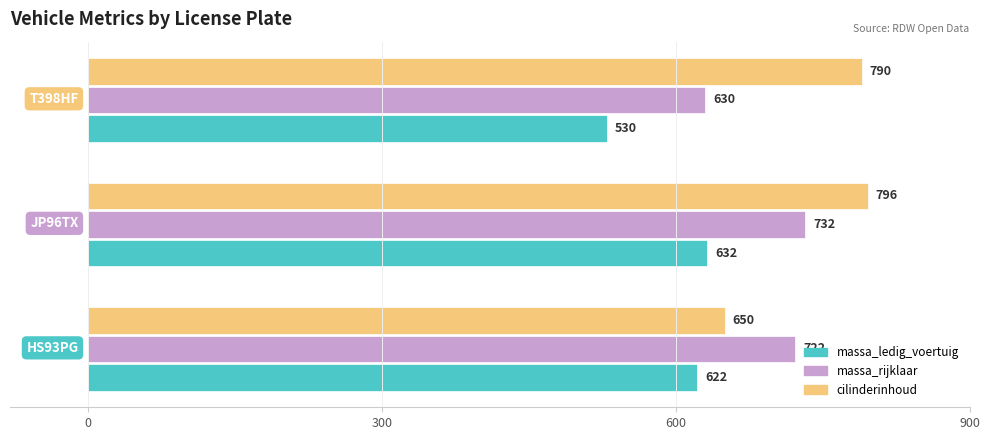

List the series in order of their overall mean, lowest first.

massa_ledig_voertuig, massa_rijklaar, cilinderinhoud